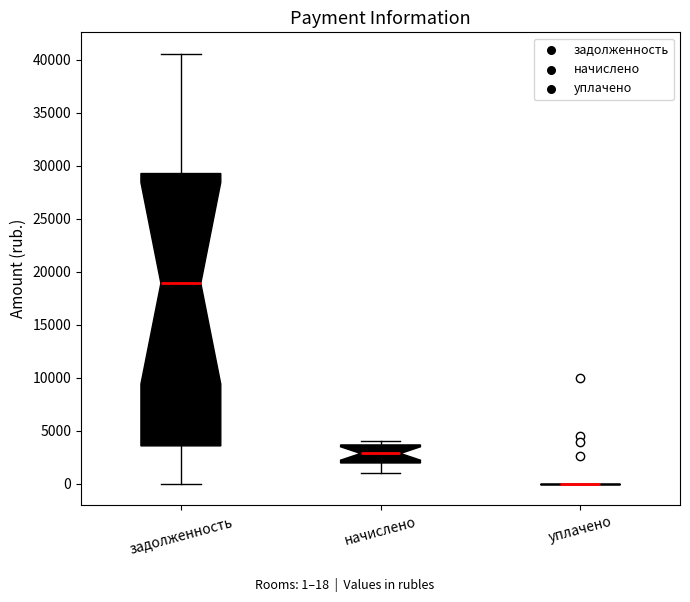

Reading left to right, read every box against the y-axis: the position of its median line, the range the box covers, and the ends of its whiskers. The values are not printed on the chart, so give them approximately, as read against the axis.

задолженность: median 19000, box 3500 to 29500, whiskers 0 to 40500
начислено: median 3000, box 2000 to 3500, whiskers 1000 to 4000
уплачено: box collapsed to a line at 0, whiskers 0 to 0